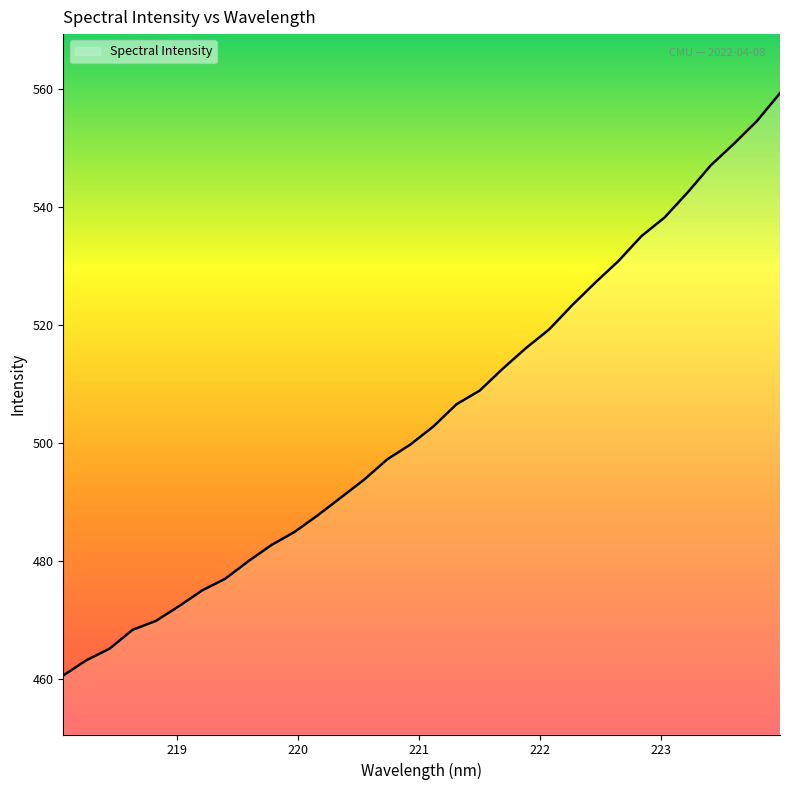

What is the maximum value shown in the chart?

559.3